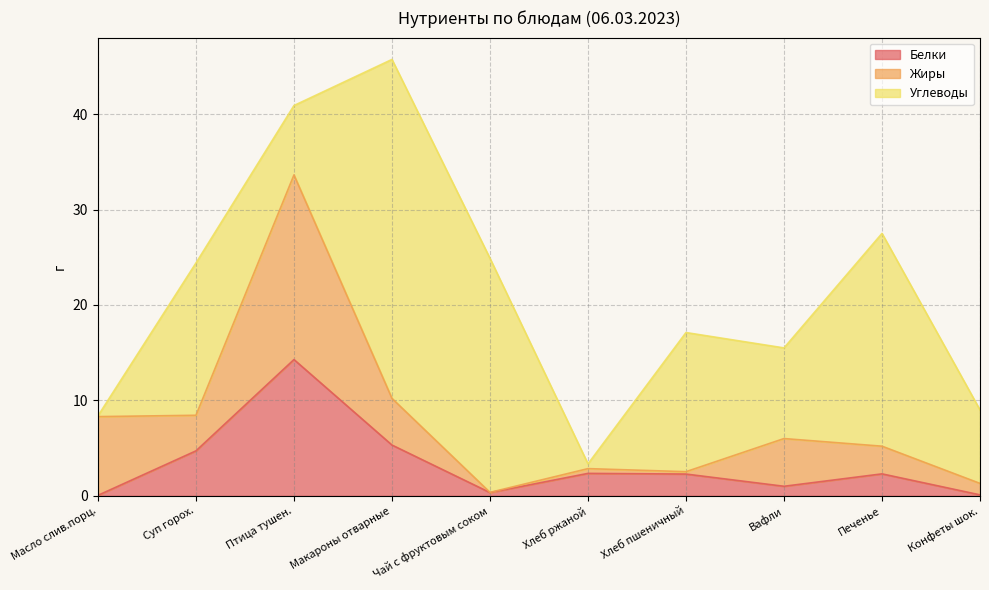

How many lines are shown in the chart?

3